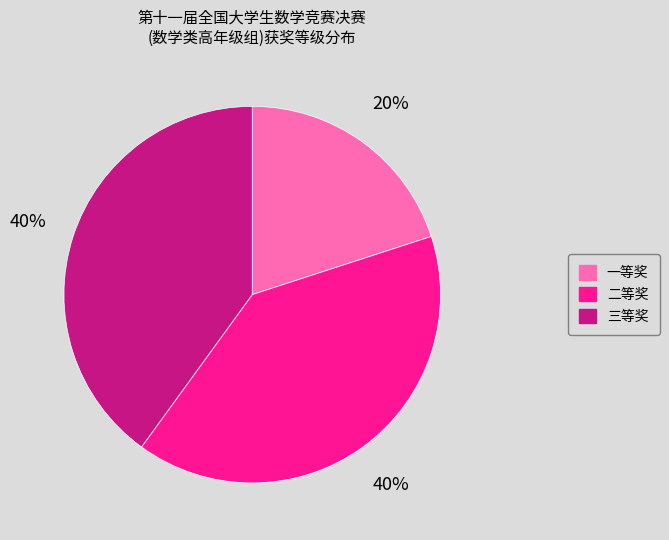

Is it true that 一等奖 is 32% of the pie?

False